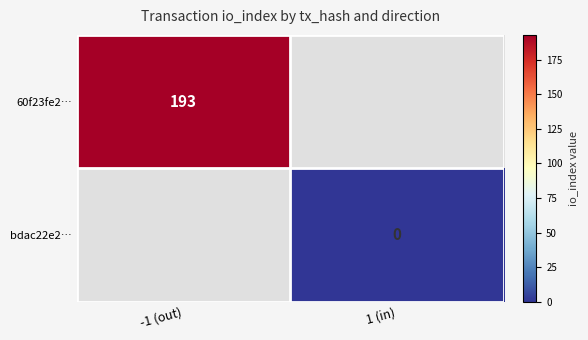

The value of 60f23fe2… at -1 (out) is 193. True or false?

True